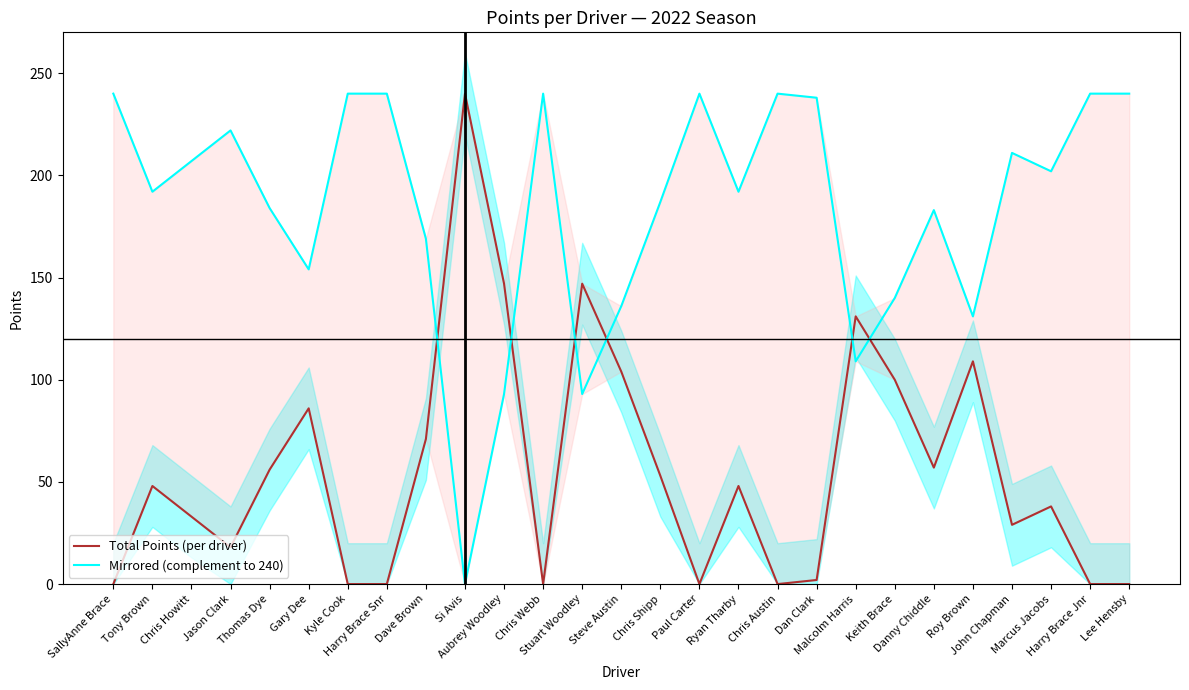

What is the total value across all series at Chris Howitt?

240